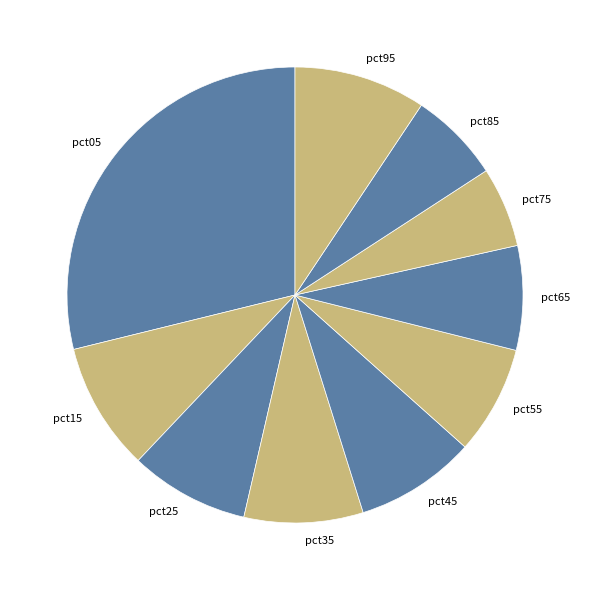

Combined, do pct45 and pct15 account for over 50%?

No